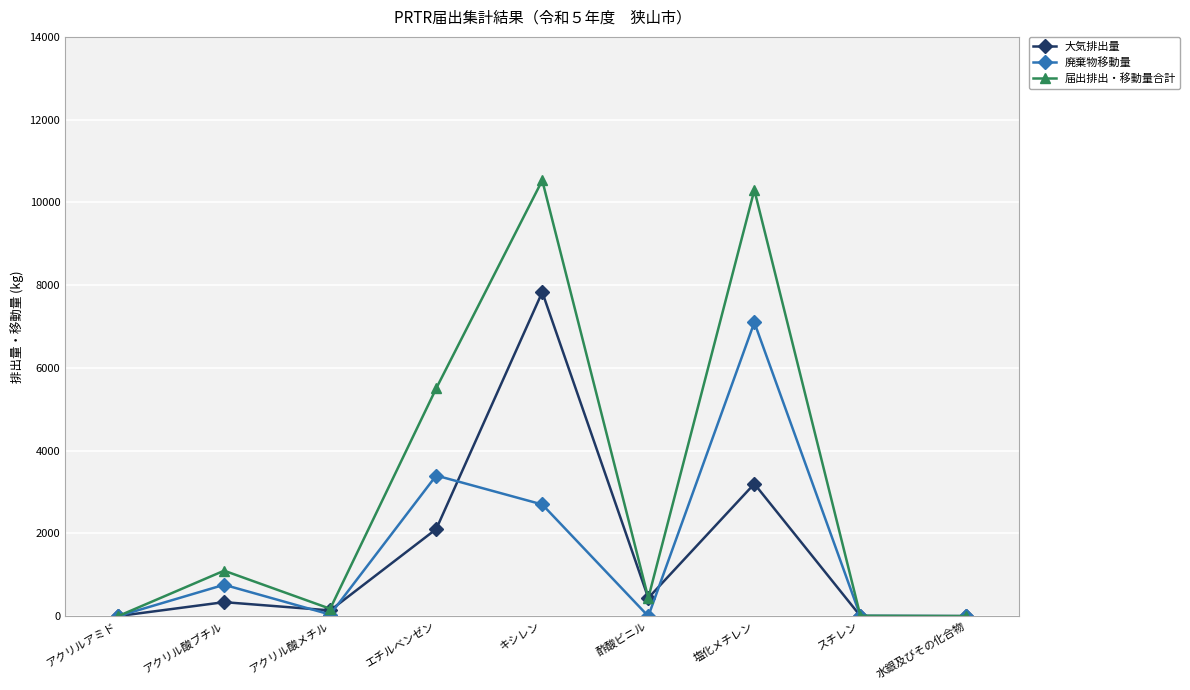

The 大気排出量 series shows 2106 at エチルベンゼン. True or false?

True